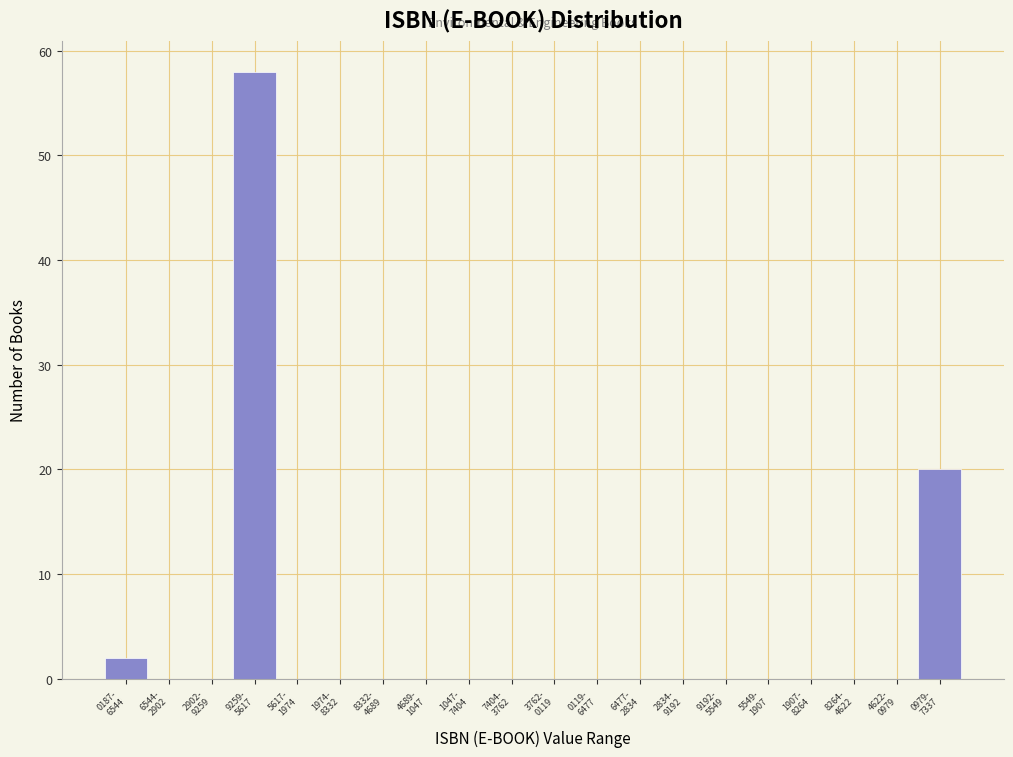

What is the maximum value shown in the chart?

58